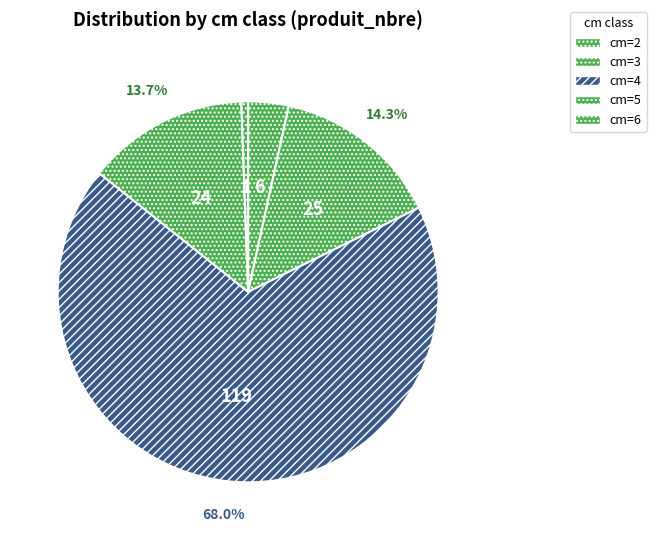

What is the smallest slice in the pie chart?

cm=6